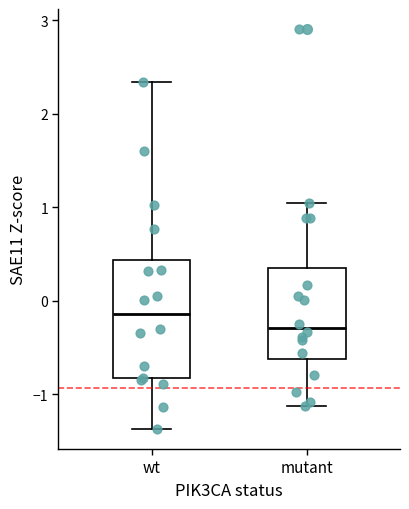

Which box's median line is the lowest?

mutant